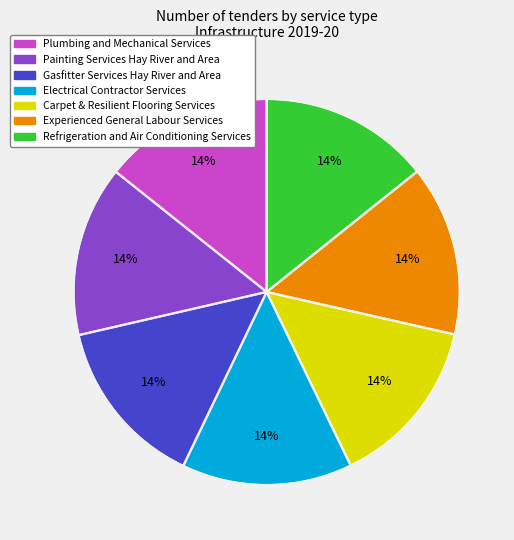

What is the ratio of the value at Plumbing and Mechanical Services to the value at Gasfitter Services Hay River and Area?

1.0